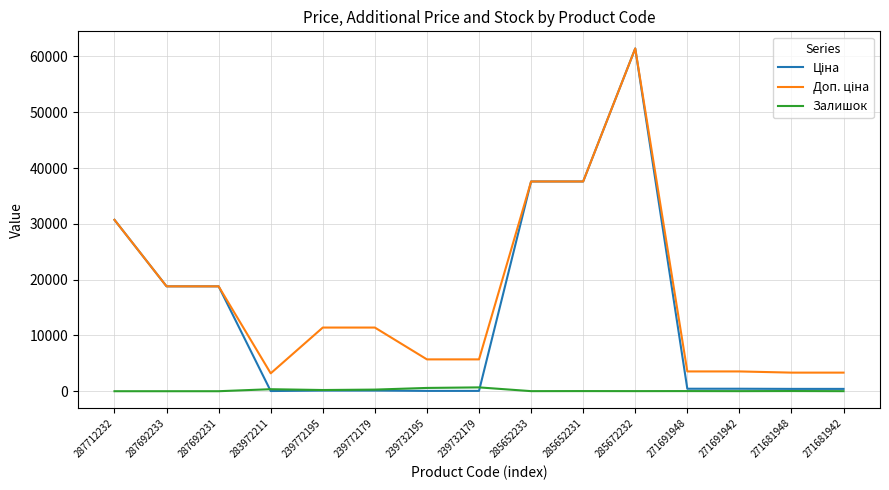

What is the spread (max minus min) of values at 287692233?

18796.8